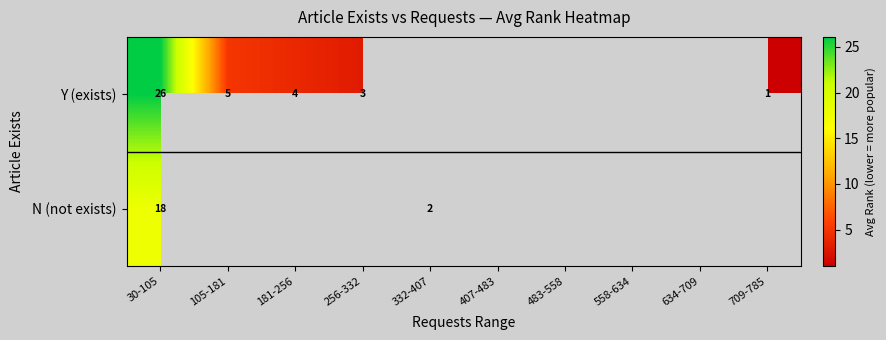

Which category has the highest value across all series?

30-105